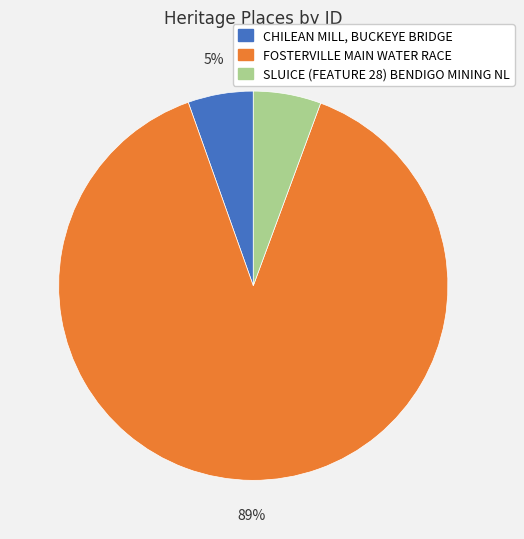

Rank the categories by value from highest to lowest.

FOSTERVILLE MAIN WATER RACE, SLUICE (FEATURE 28) BENDIGO MINING NL, CHILEAN MILL, BUCKEYE BRIDGE